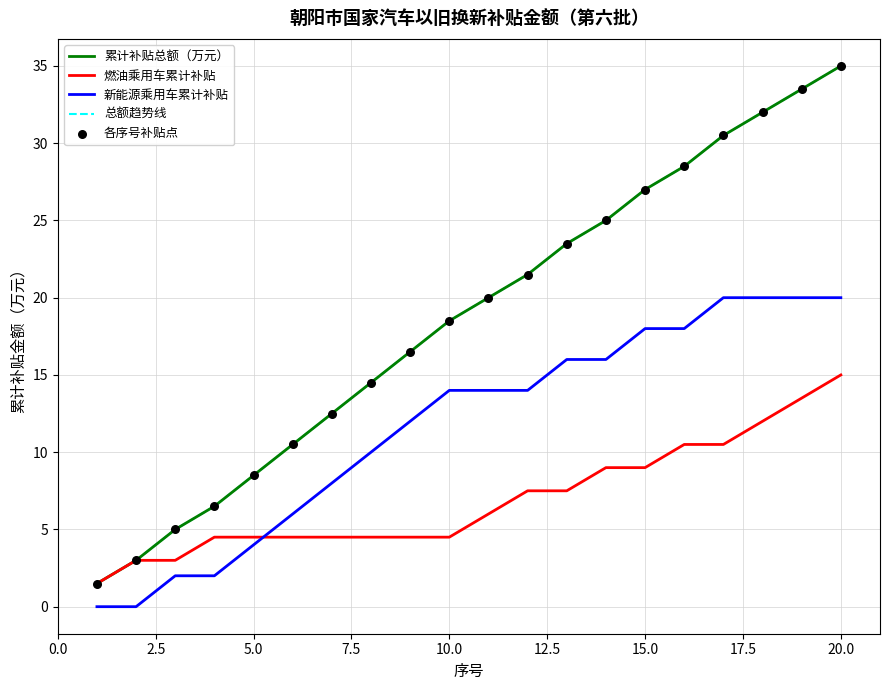

Is this an area chart (filled region under the line)?

No